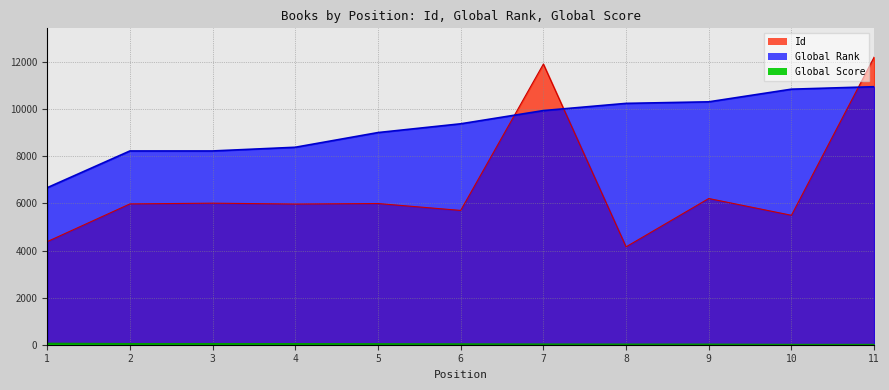

True or false: Id and Global Rank intersect in this chart.

True